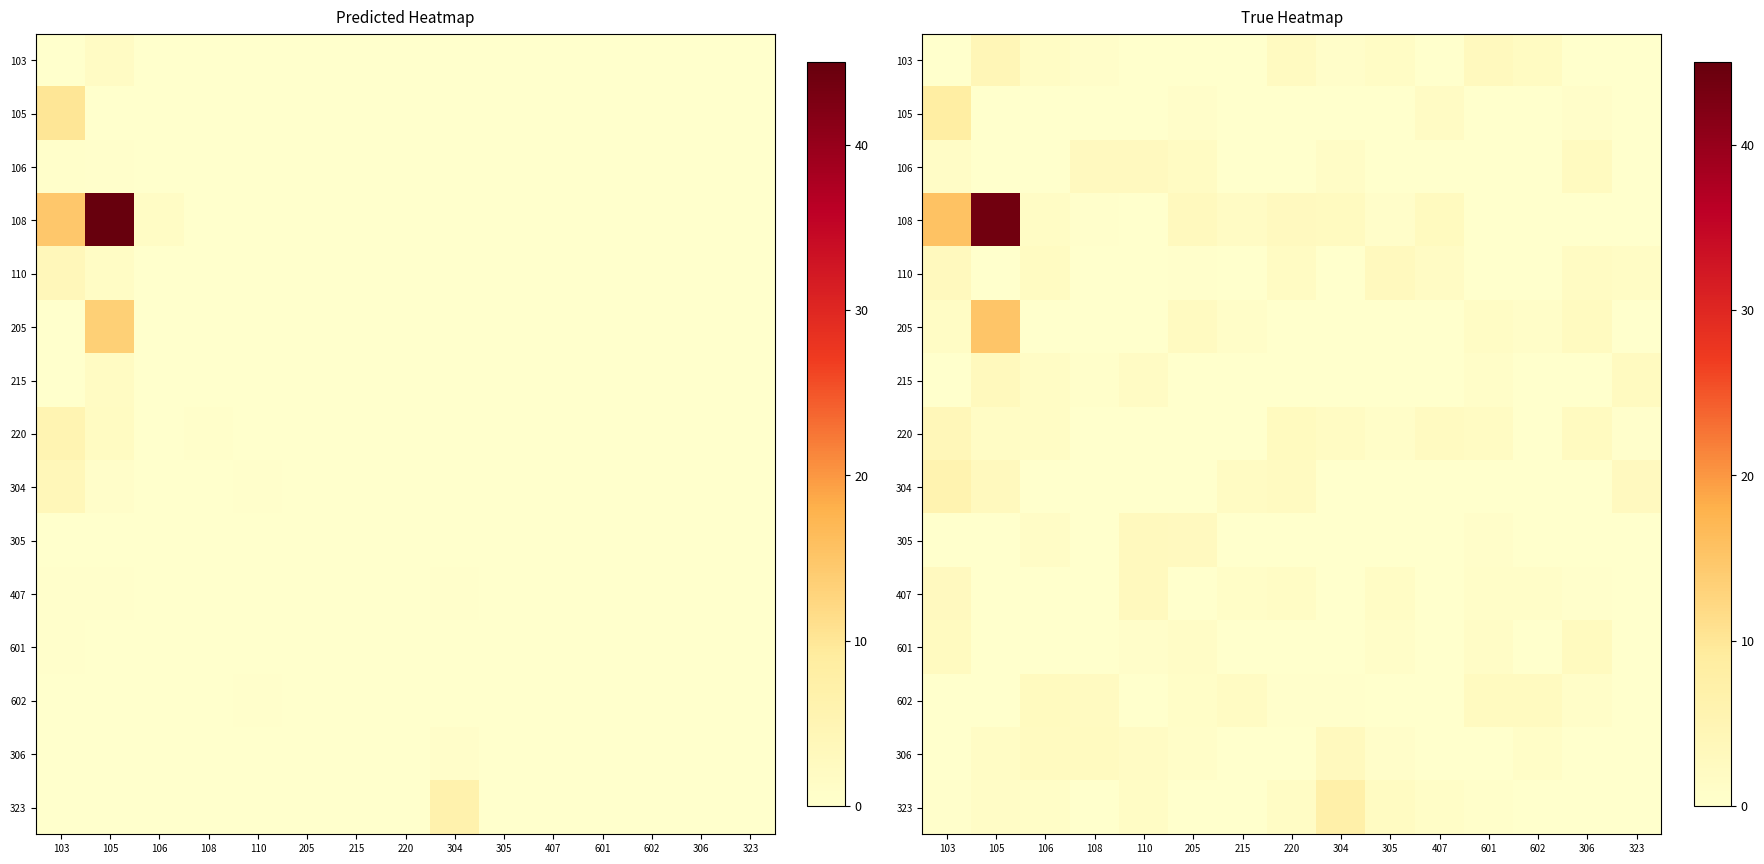

At which label is 215 closest to 1?

601